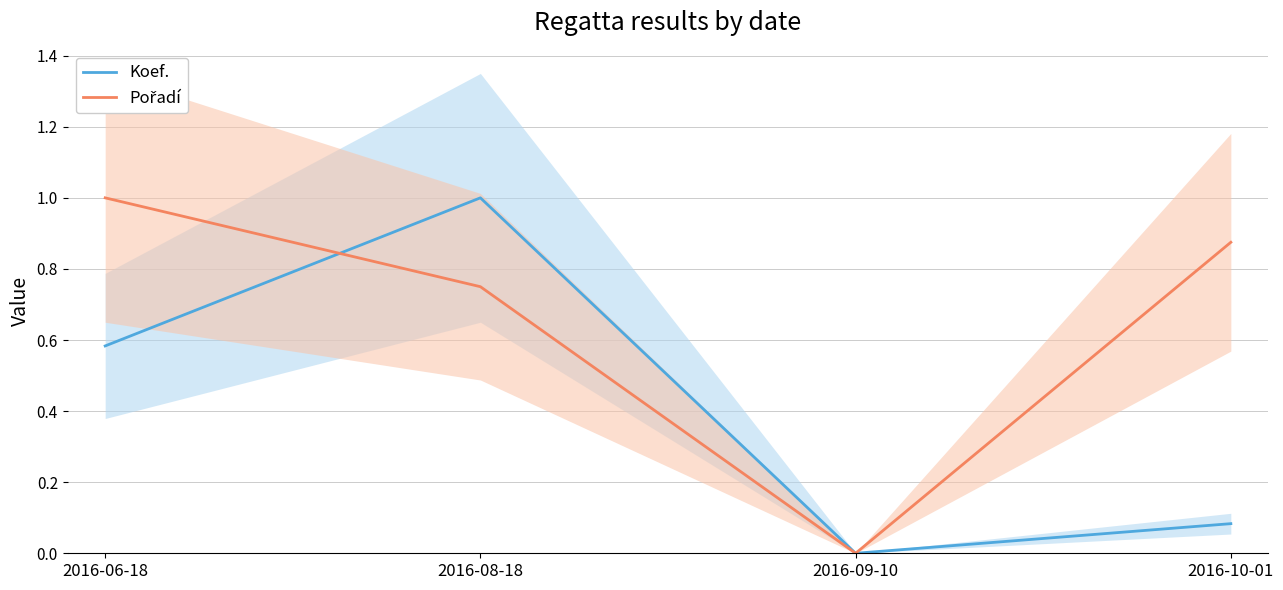

How many distinct data groups are displayed?

2